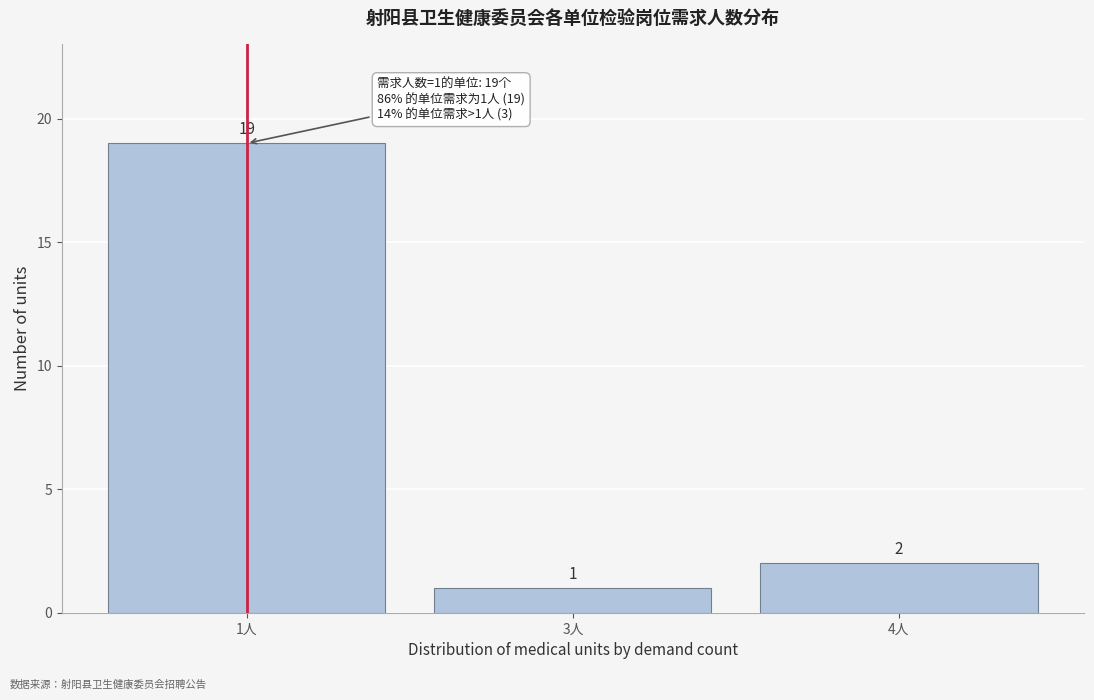

Reading left to right, extract all data points from this chart.

19	1	2